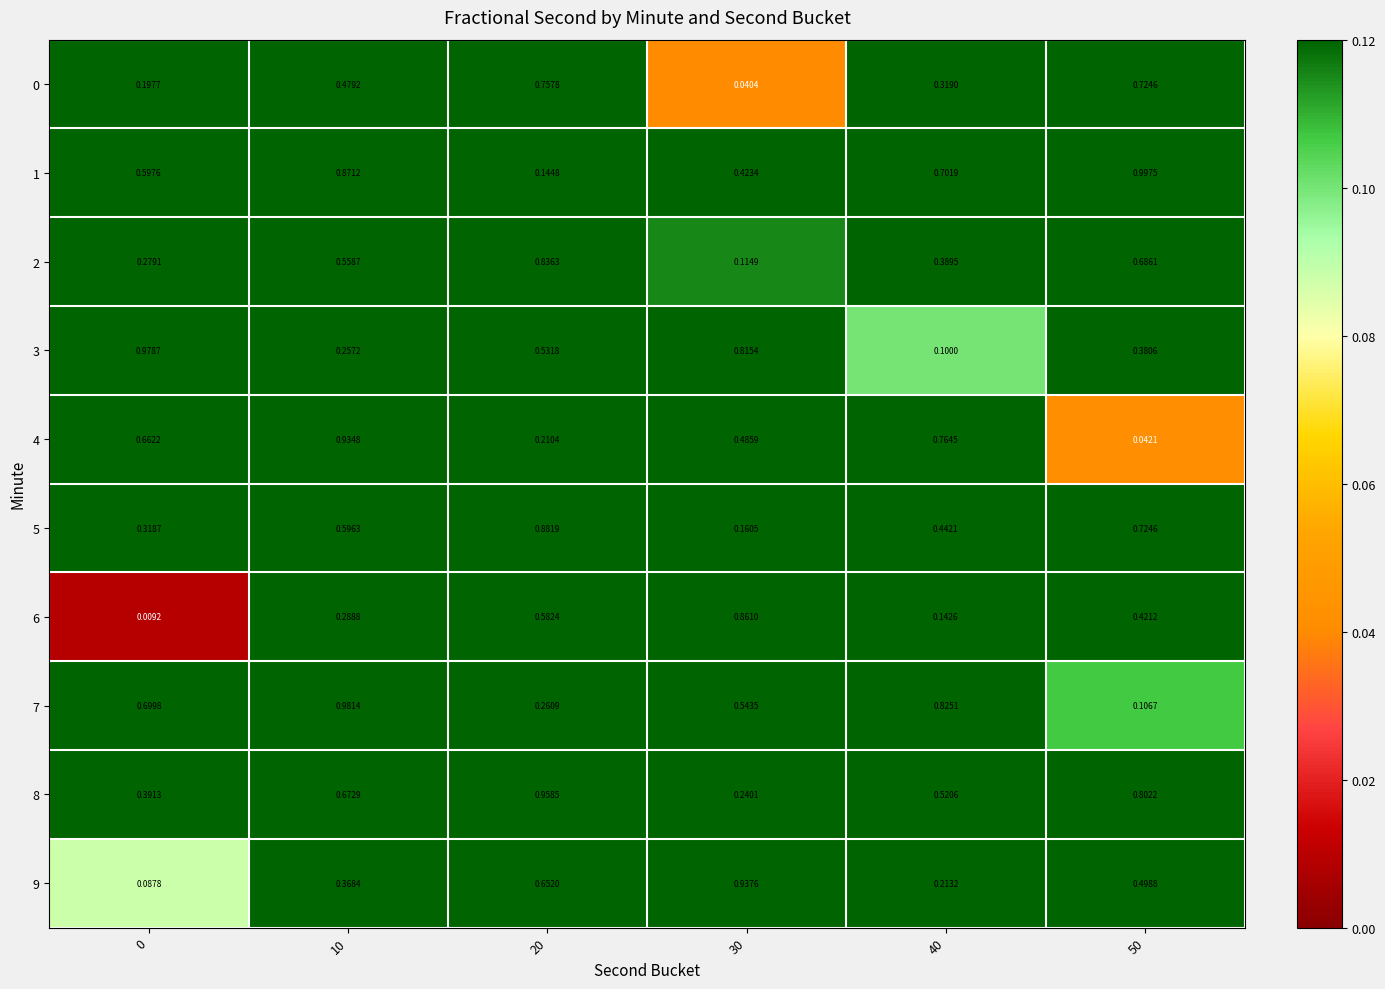

Is the value of 0 at 30 greater than the value of 6 at 0?

Yes